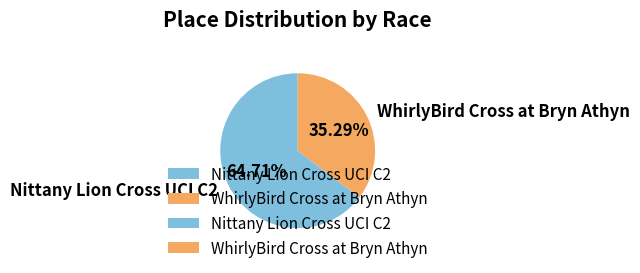

To the nearest percent, what percentage of the pie is WhirlyBird Cross at Bryn Athyn?

35%